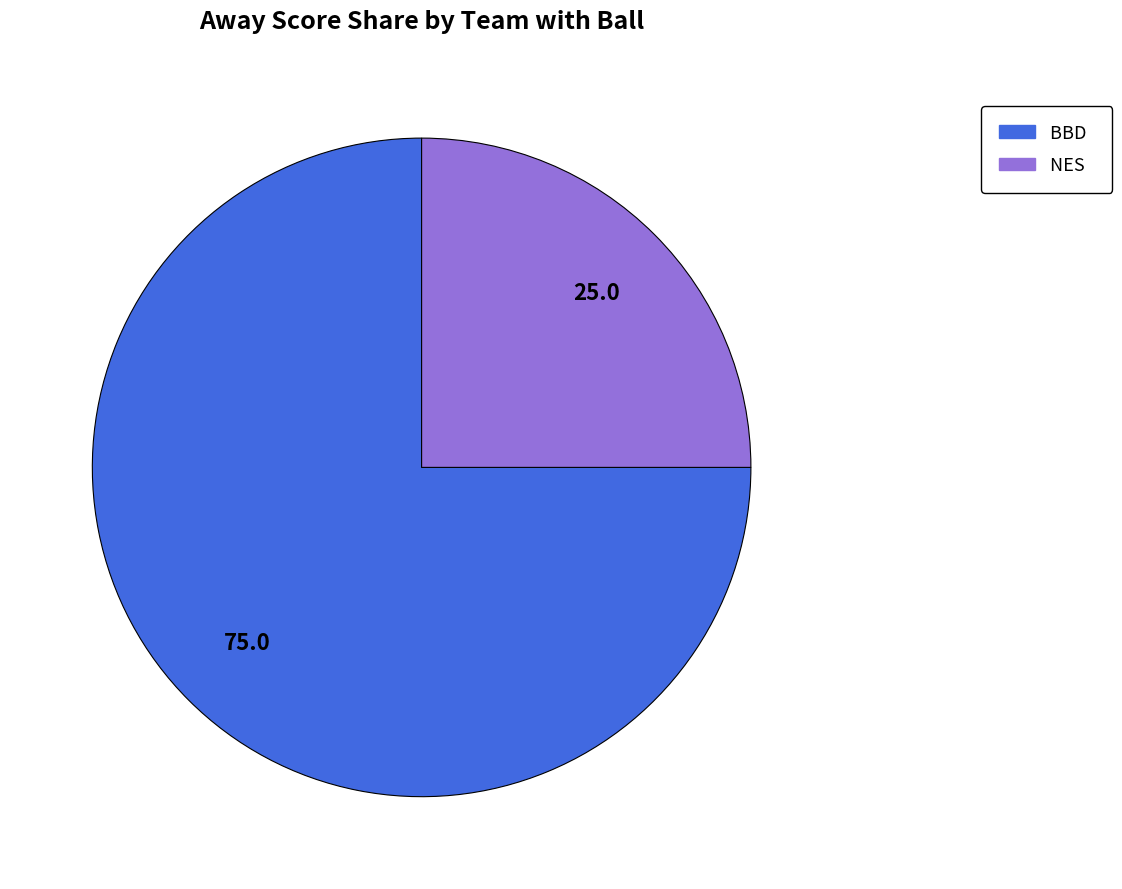

Count the number of slices in the pie.

2